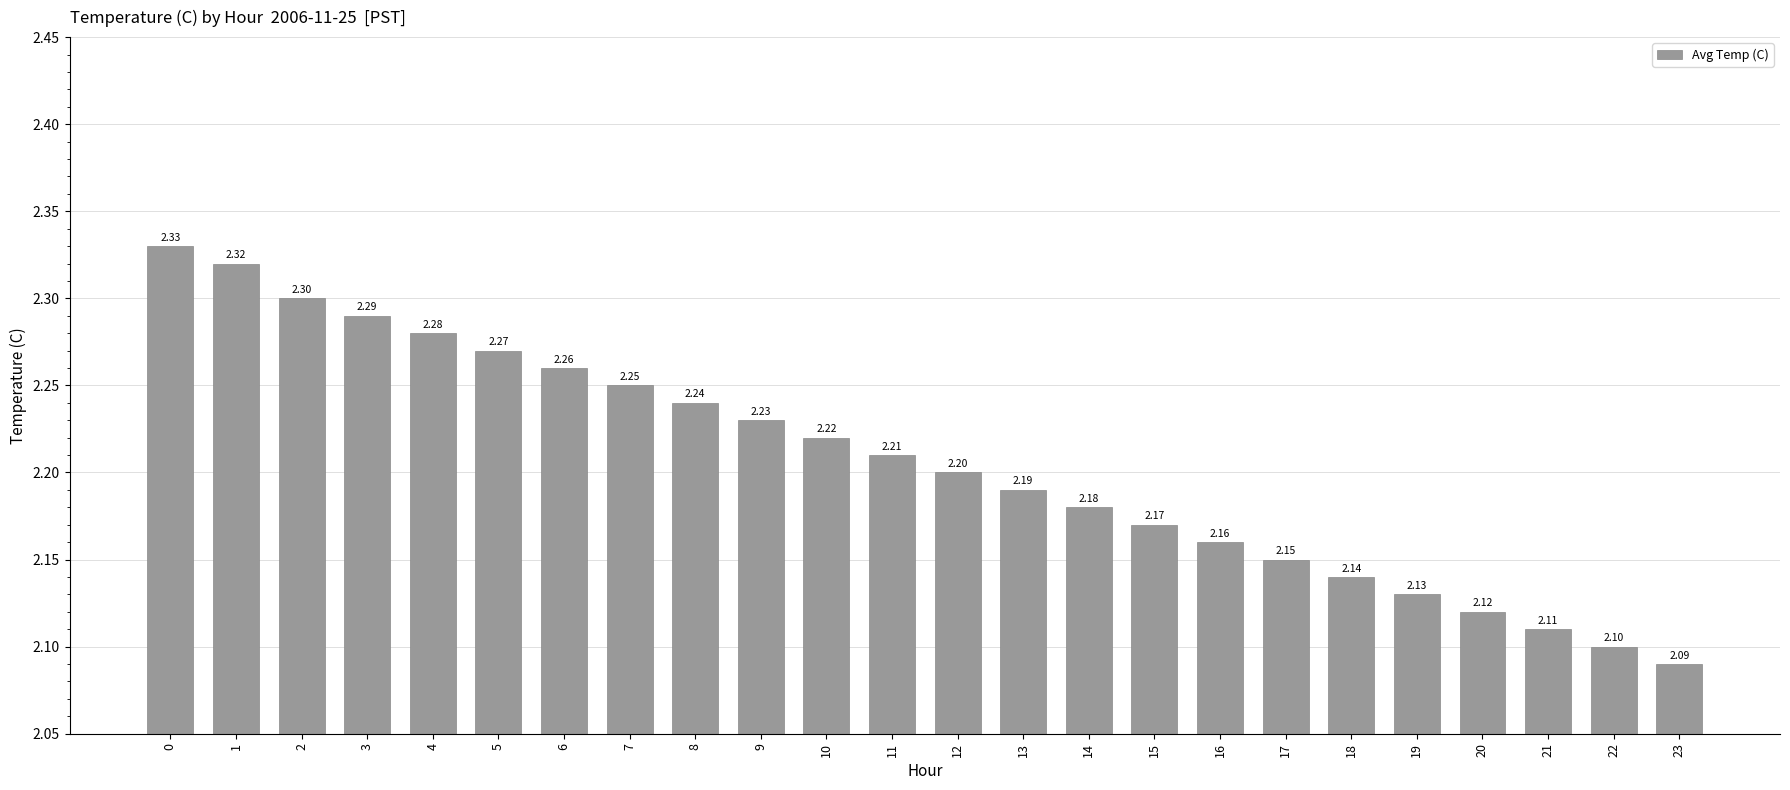

Is it true that the value at 13 is 2.2?

True